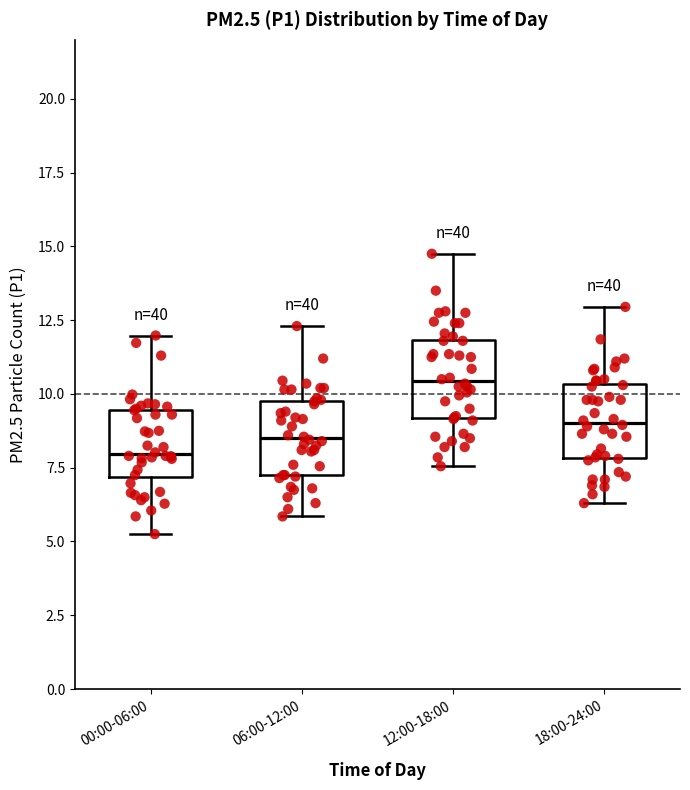

Reading left to right, transcribe this box plot: for each box, give where its median line is, the range the box spans, and where its two whiskers end, as read against the y-axis. The values are not printed on the chart, so give them approximately, as read against the axis.

00:00-06:00: median 8.0, box 7.0 to 9.5, whiskers 5.5 to 12.0
06:00-12:00: median 8.5, box 7.5 to 10.0, whiskers 6.0 to 12.5
12:00-18:00: median 10.5, box 9.0 to 12.0, whiskers 7.5 to 15.0
18:00-24:00: median 9.0, box 8.0 to 10.5, whiskers 6.5 to 13.0